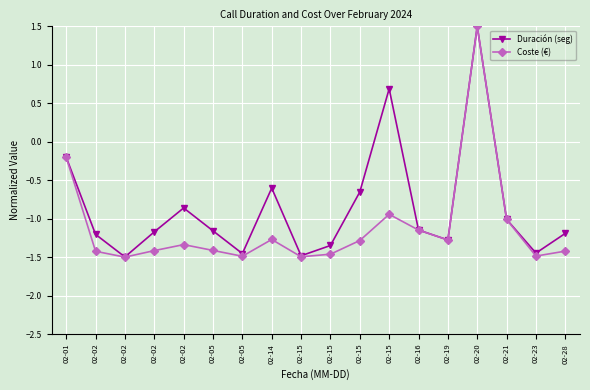

Is this an area chart (filled region under the line)?

No